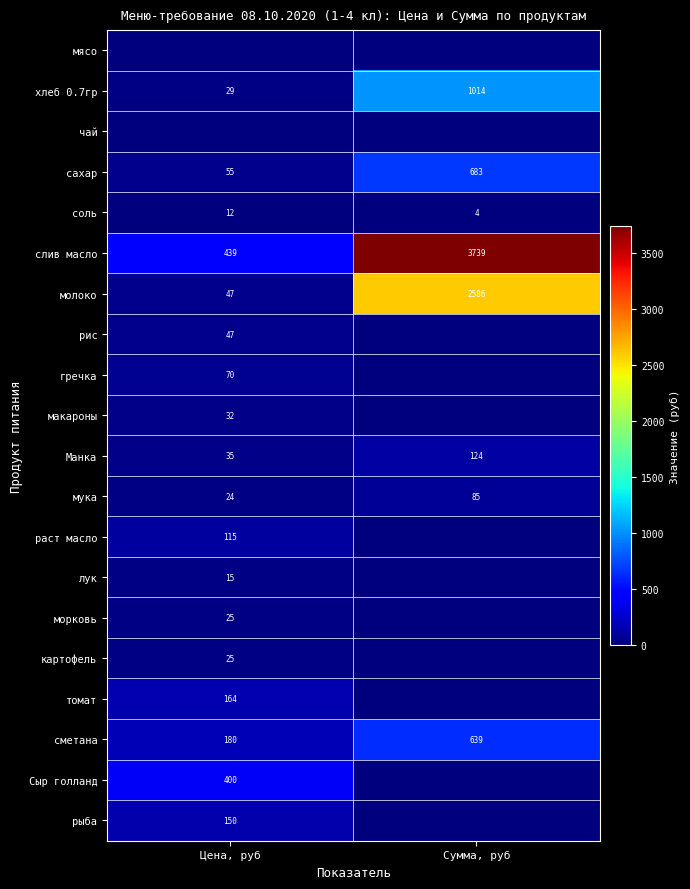

Is it true that рыба equals 150 at Цена, руб?

True